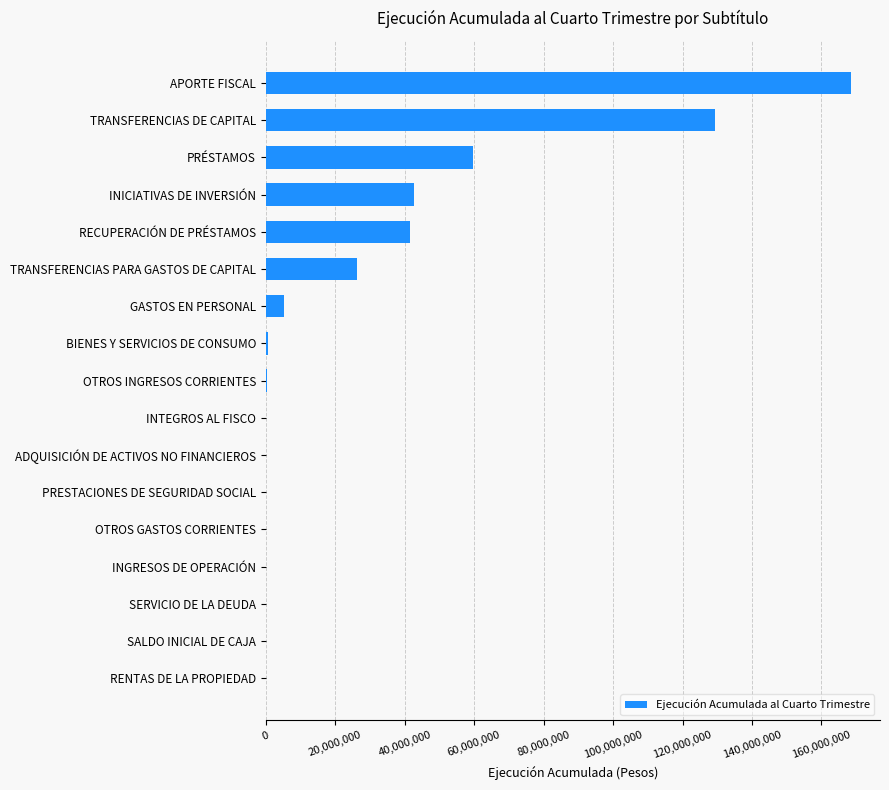

What is the maximum value shown in the chart?

168423342